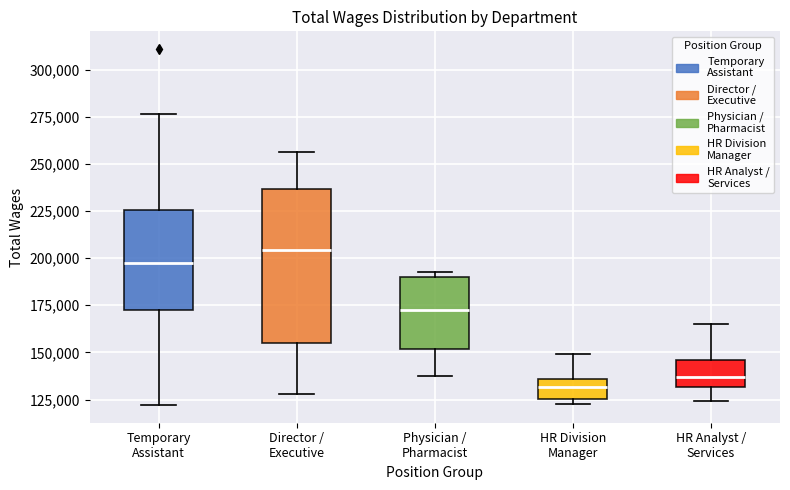

Where does the lower whisker of the box for HR Analyst / Services end on the y-axis? The values are not printed on the chart, so give them approximately, as read against the axis.

125000